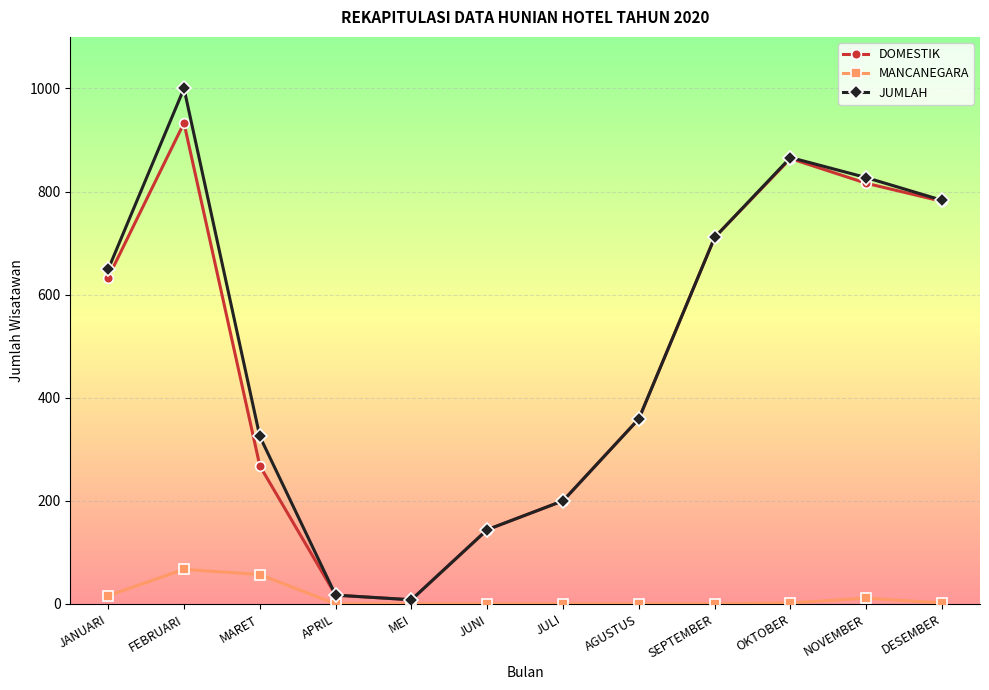

At which category does MANCANEGARA reach its first local peak?

FEBRUARI